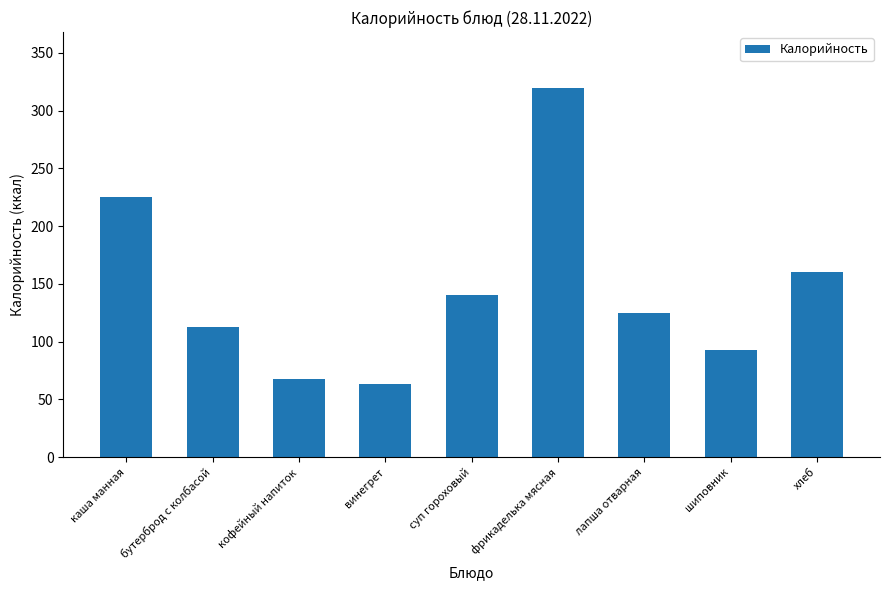

What is the label of the 6th bar from the right?

винегрет